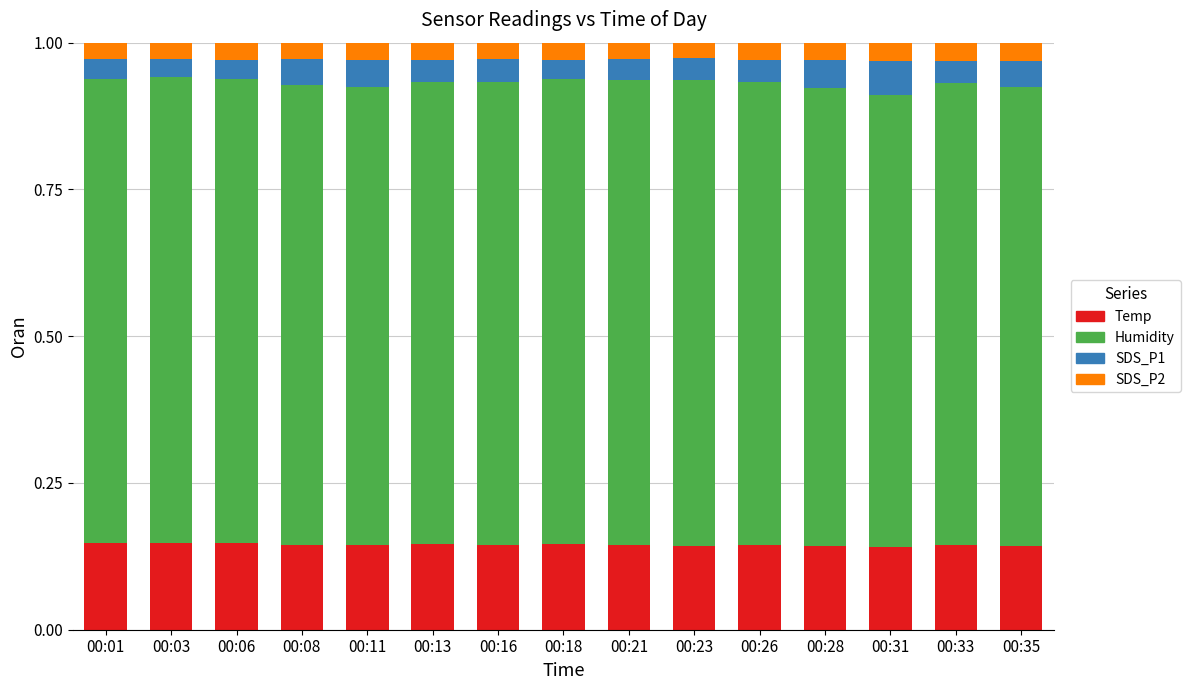

How many categories are shown in the chart?

15